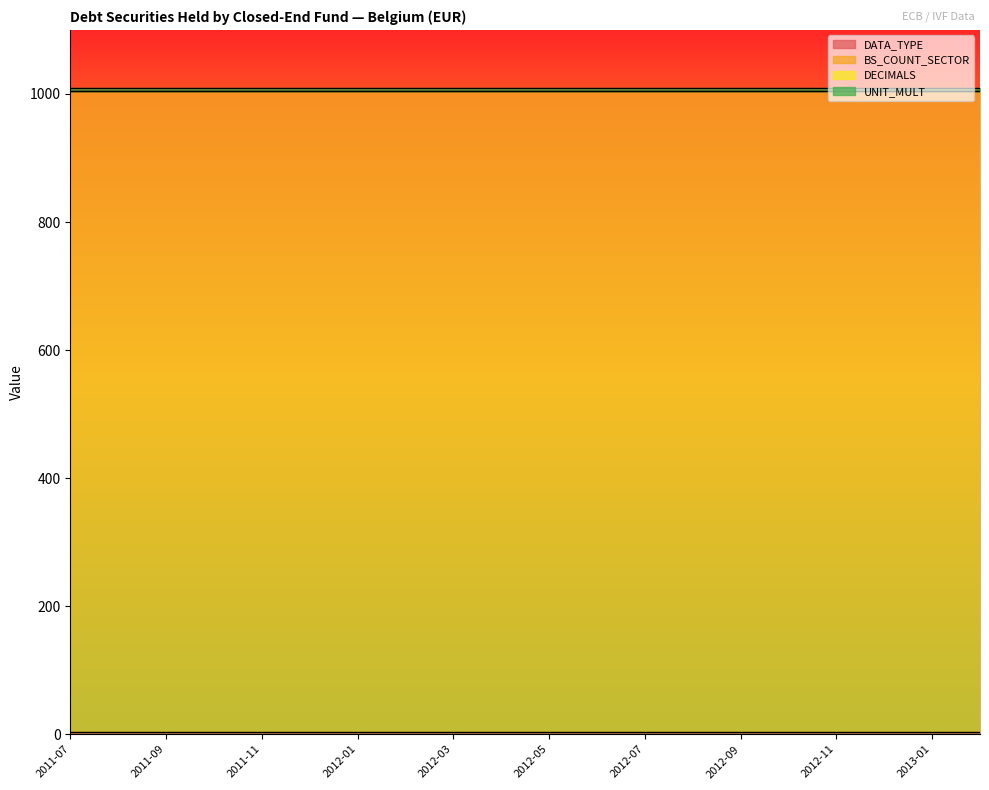

Between 2012-06 and 2012-08, which series saw the biggest shift?

DATA_TYPE